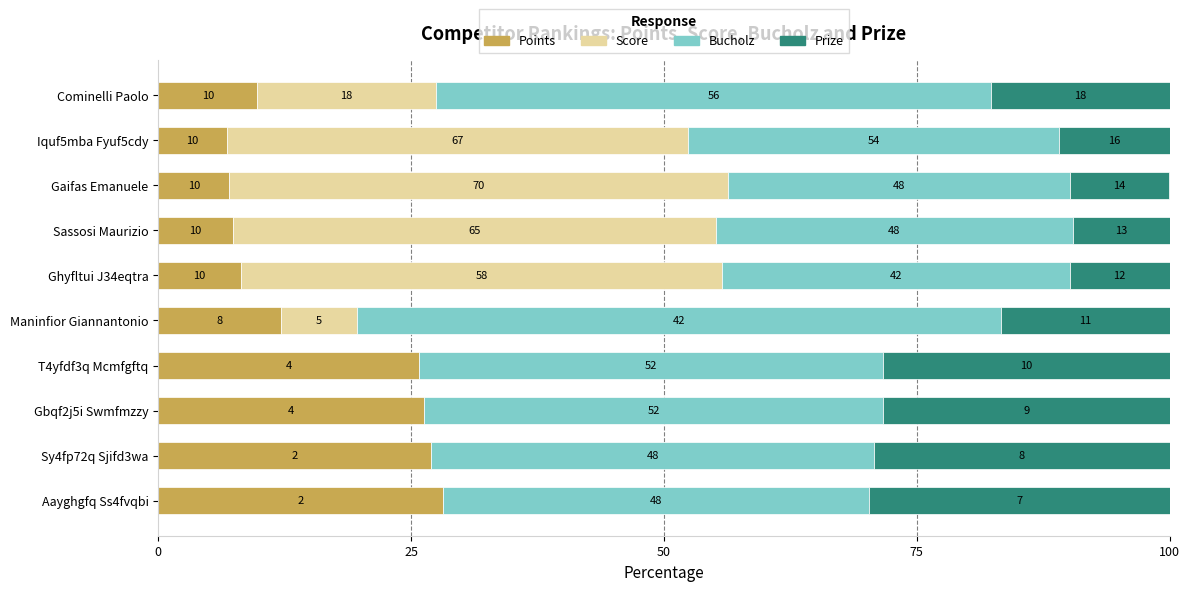

What are all the series names shown in the legend?

Points, Score, Bucholz, Prize